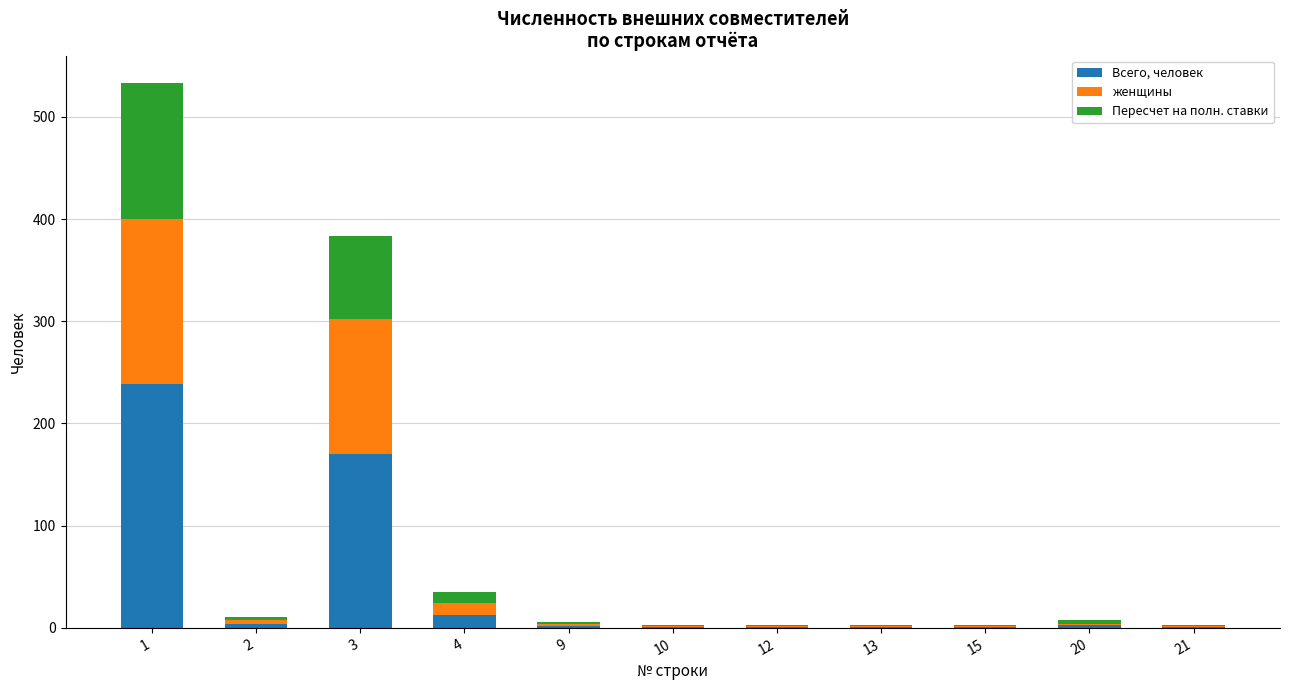

True or false: Всего, человек has a value of 1.0 at 21.

True